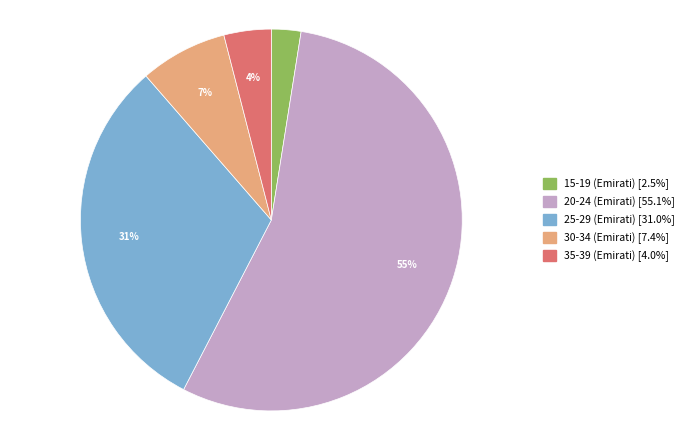

Do 20-24 (Emirati) and 35-39 (Emirati) together represent more than half of the pie?

Yes